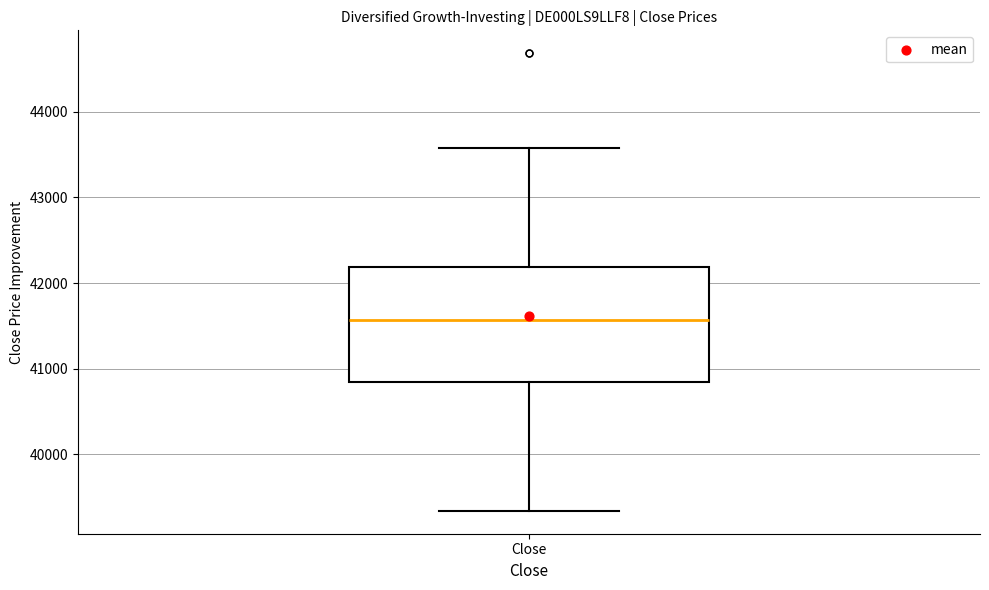

Transcribe this box plot: give where the median line is, the range the box spans, and where the two whiskers end, as read against the y-axis. The values are not printed on the chart, so give them approximately, as read against the axis.

median 41600, box 40800 to 42200, whiskers 39300 to 43600